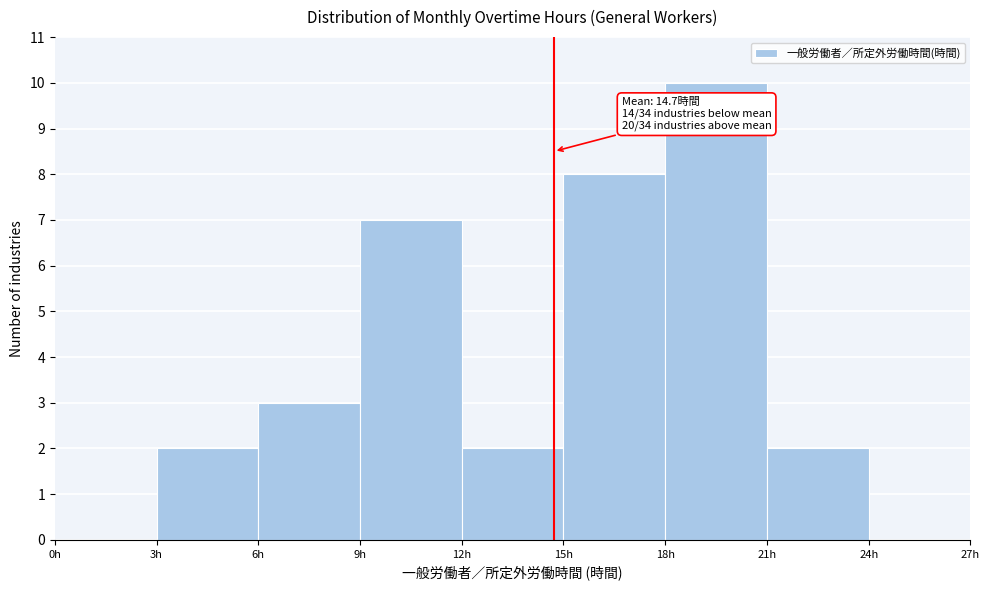

Which range on the x-axis has the tallest bar?

18 to 21